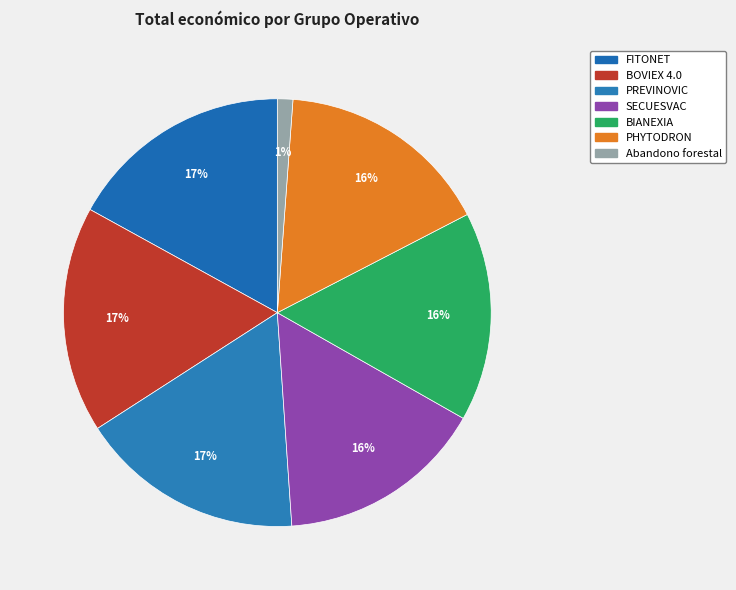

How many slices are in this pie chart?

7